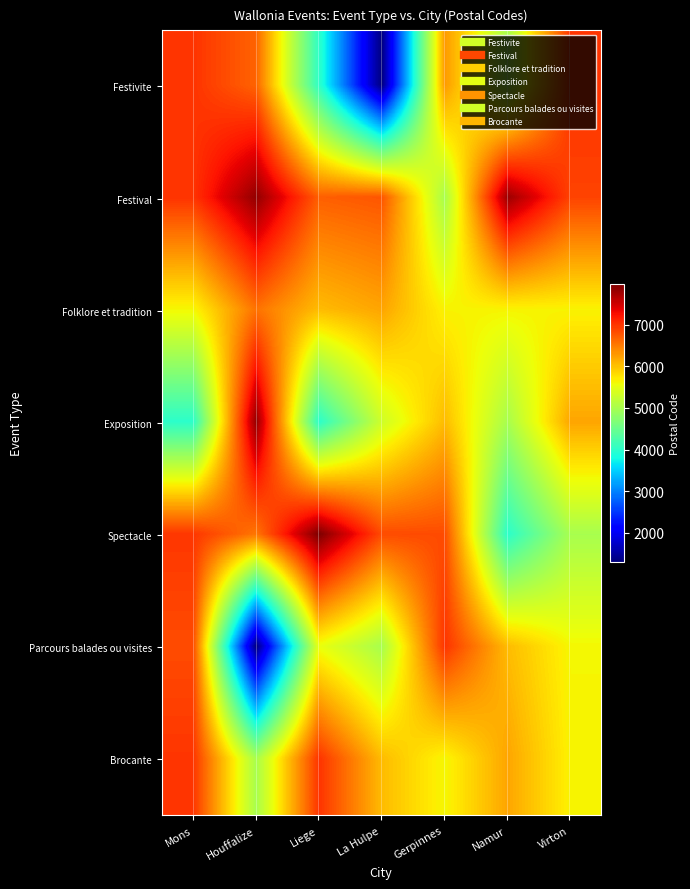

Reading left to right, transcribe all the data shown in this chart.

Festivite: Mons=7000	Houffalize=6660	Liege=4020	La Hulpe=1310	Gerpinnes=6280	Namur=5000	Virton=7000
Festival: Mons=7000	Houffalize=7850	Liege=6690	La Hulpe=6760	Gerpinnes=5000	Namur=7800	Virton=6890
Folklore et tradition: Mons=5621	Houffalize=6560	Liege=6040	La Hulpe=6200	Gerpinnes=5651	Namur=5640	Virton=5650
Exposition: Mons=4000	Houffalize=7850	Liege=4000	La Hulpe=5310	Gerpinnes=6040	Namur=5000	Virton=6200
Spectacle: Mons=6980	Houffalize=6530	Liege=7970	La Hulpe=6830	Gerpinnes=6830	Namur=4000	Virton=5000
Parcours balades ou visites: Mons=6830	Houffalize=1310	Liege=5537	La Hulpe=5000	Gerpinnes=7000	Namur=6040	Virton=5621
Brocante: Mons=6990	Houffalize=5000	Liege=7000	La Hulpe=6040	Gerpinnes=5621	Namur=6200	Virton=5651